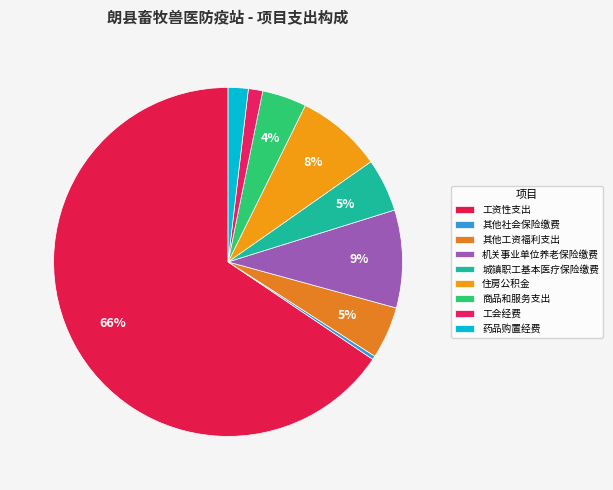

Count the number of slices in the pie.

9